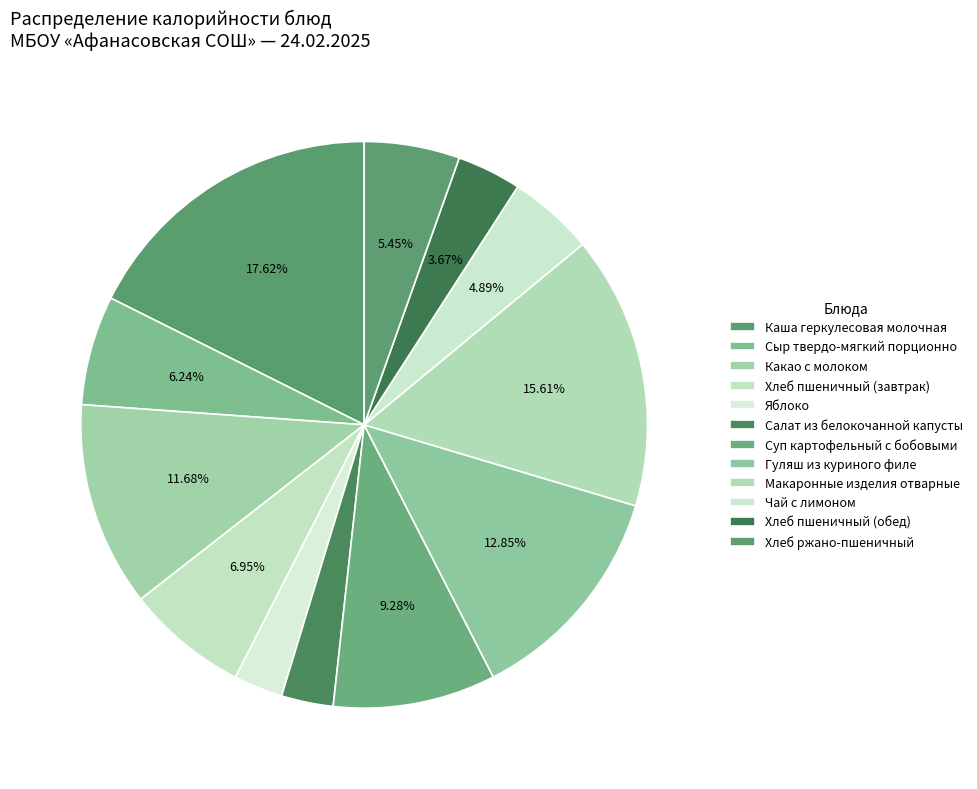

Count the number of slices in the pie.

12